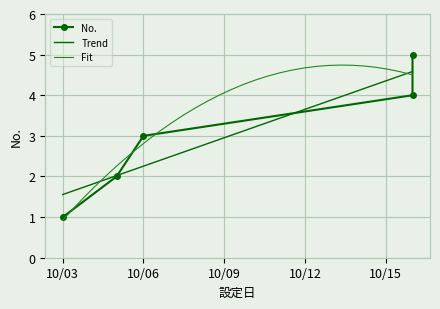

What is the minimum value for Fit?

0.9